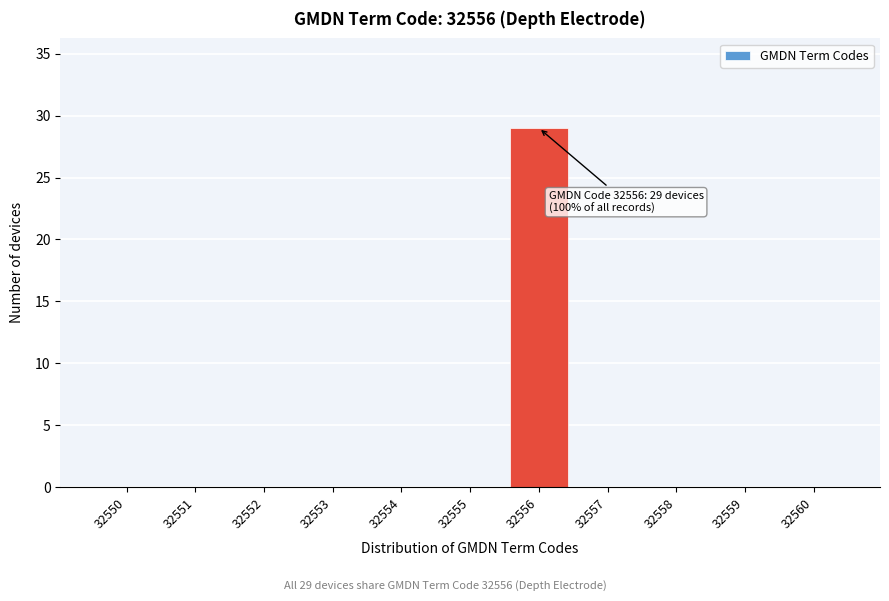

Reading right to left, what are all the values shown in this chart?

32560=0	32559=0	32558=0	32557=0	32556=29	32555=0	32554=0	32553=0	32552=0	32551=0	32550=0